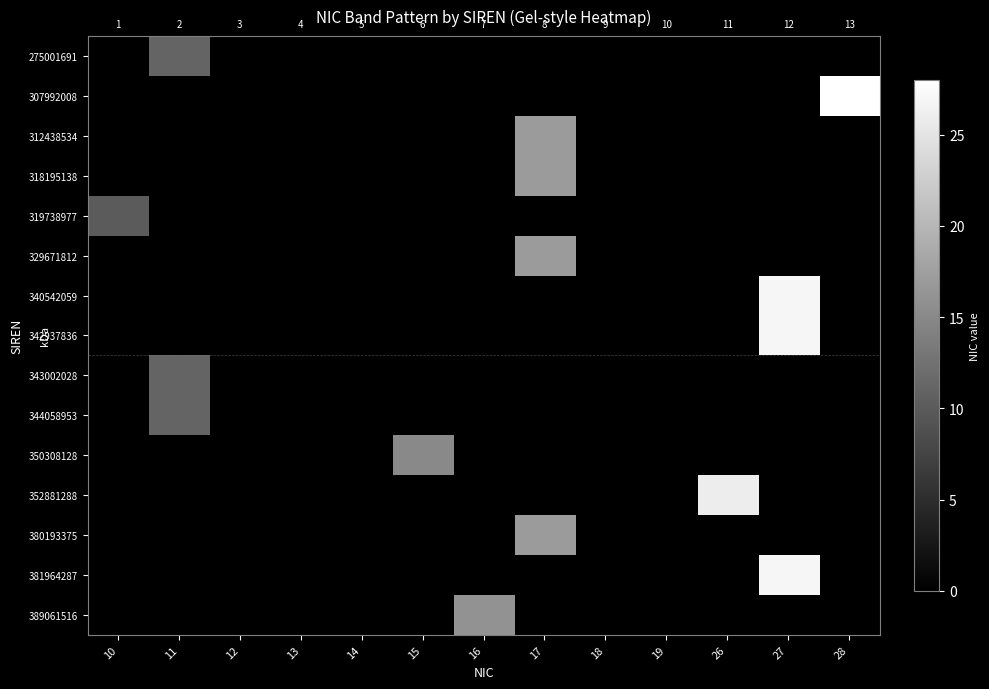

At which category is the sum across all series the highest?

27